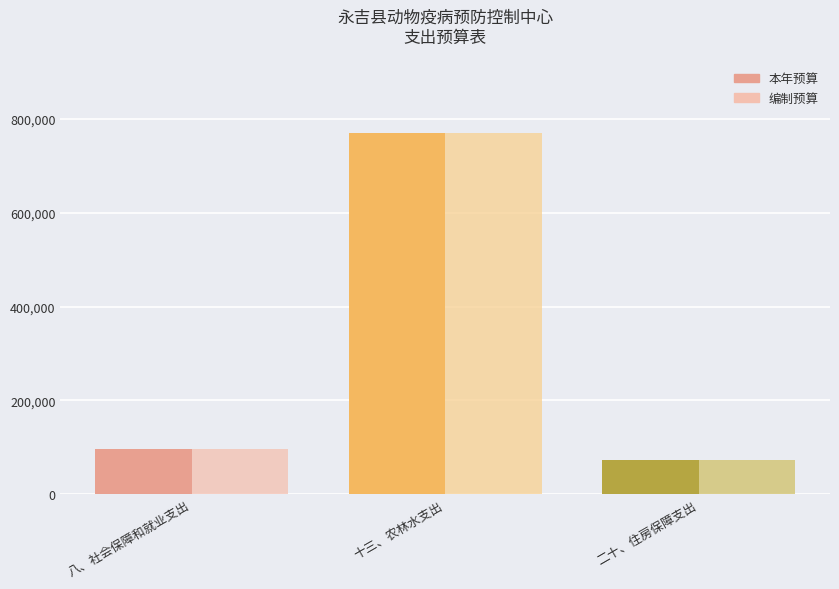

The 编制预算 series shows 769898.7 at 十三、农林水支出. True or false?

True